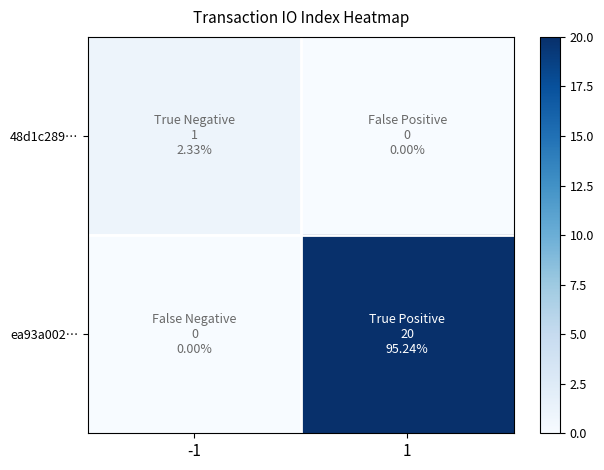

What is the spread (max minus min) of values at -1?

1